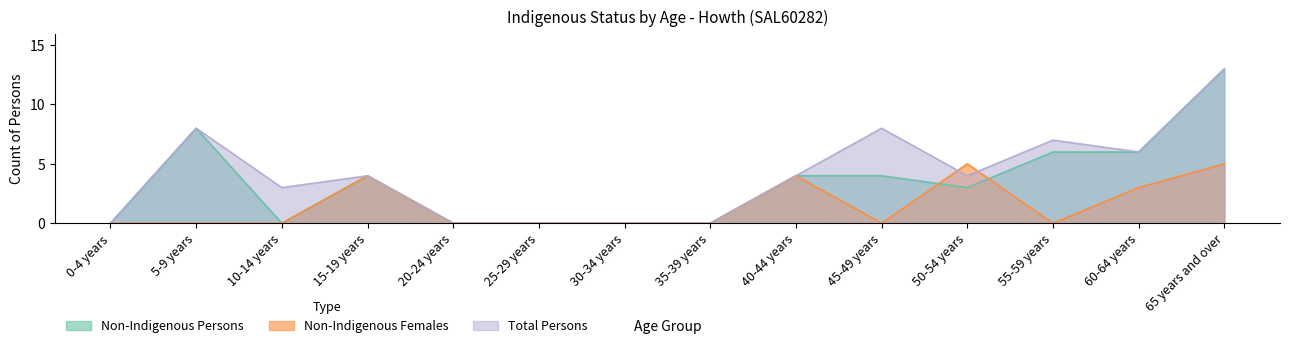

Does the chart have visible grid lines?

No